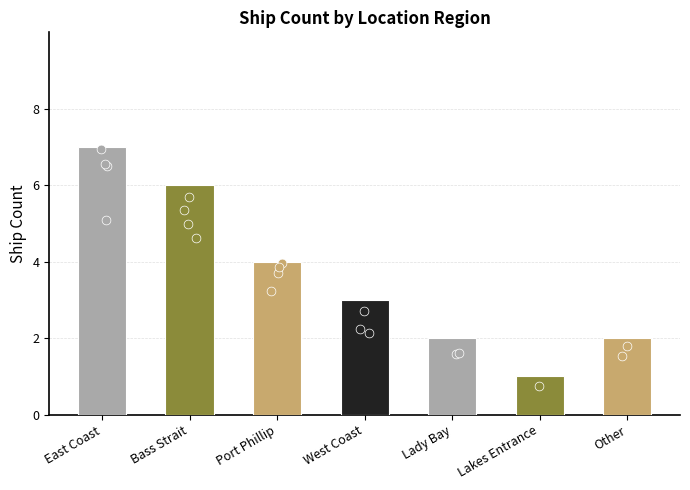

Between East Coast and Lady Bay, which is larger?

East Coast